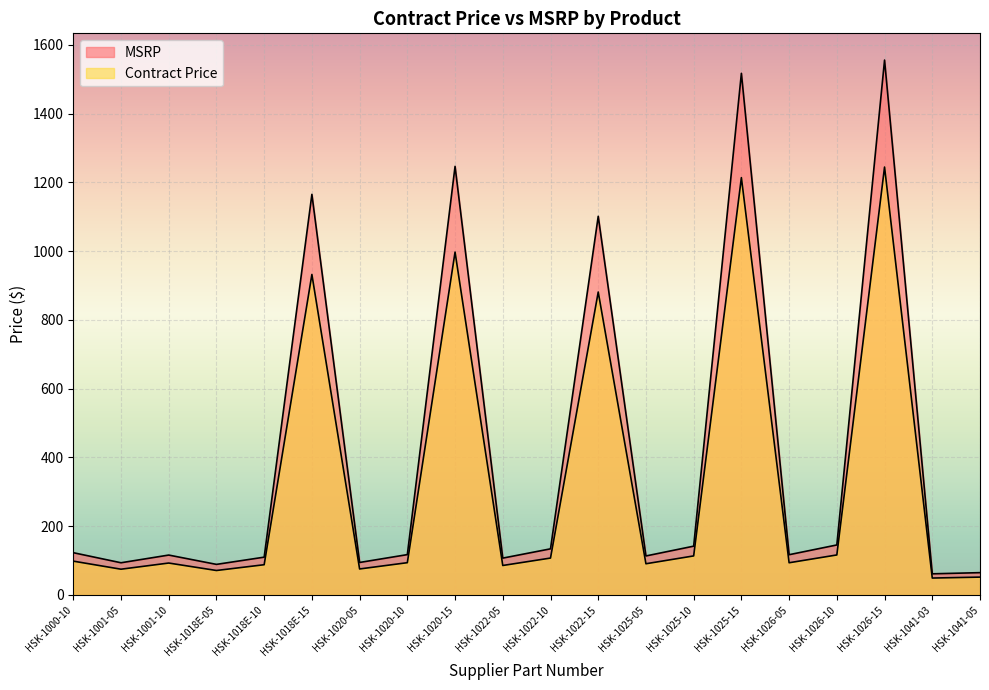

What is the label of the 14th point from the left?

HSK-1025-10